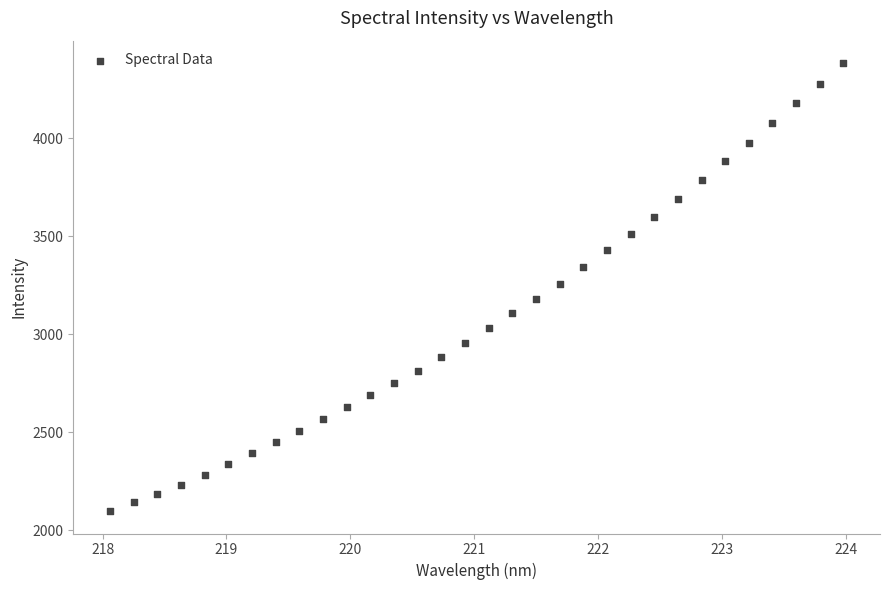

What is the range of Y values (max minus min)?

2285.0